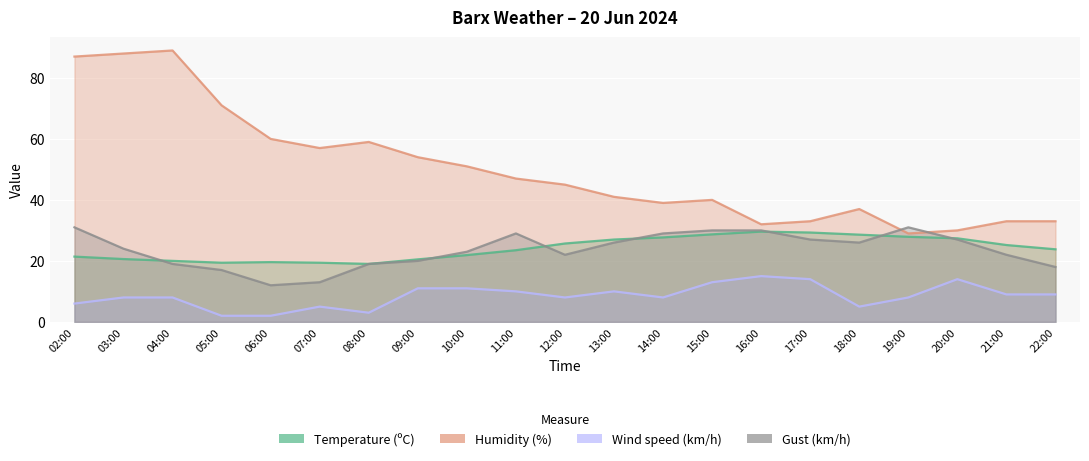

At which category does the chart reach its minimum across all series?

05:00